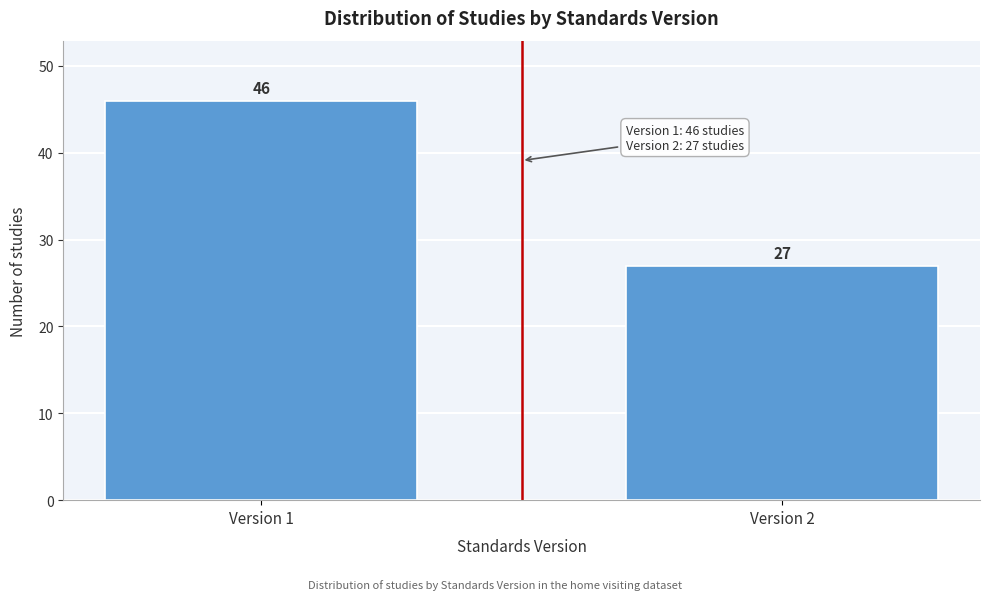

Reading left to right, what are all the values shown in this chart?

Version 1=46	Version 2=27